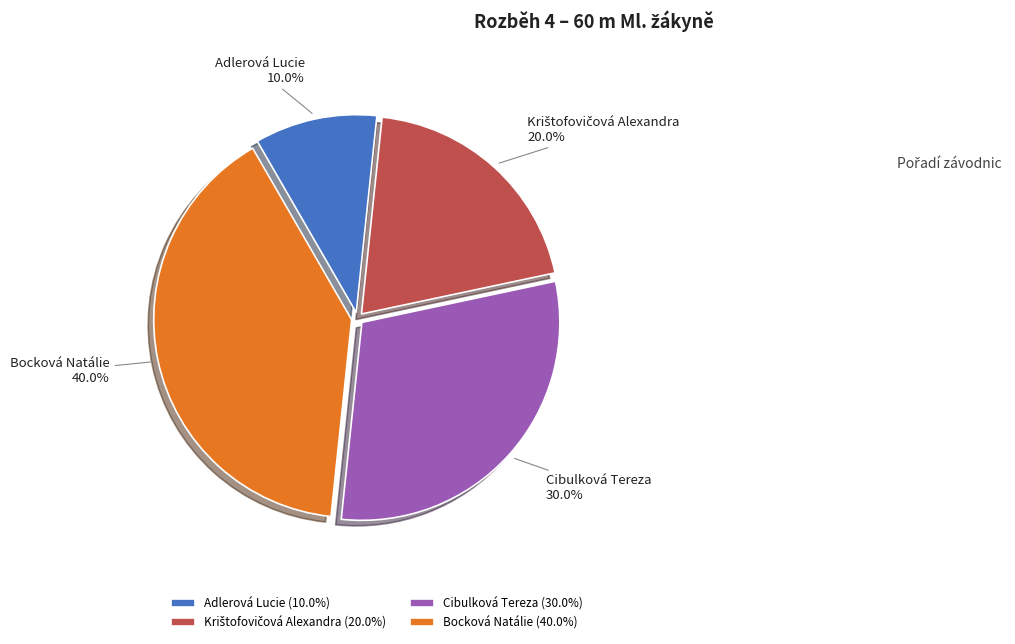

Which has a higher value, Adlerová Lucie or Cibulková Tereza?

Cibulková Tereza